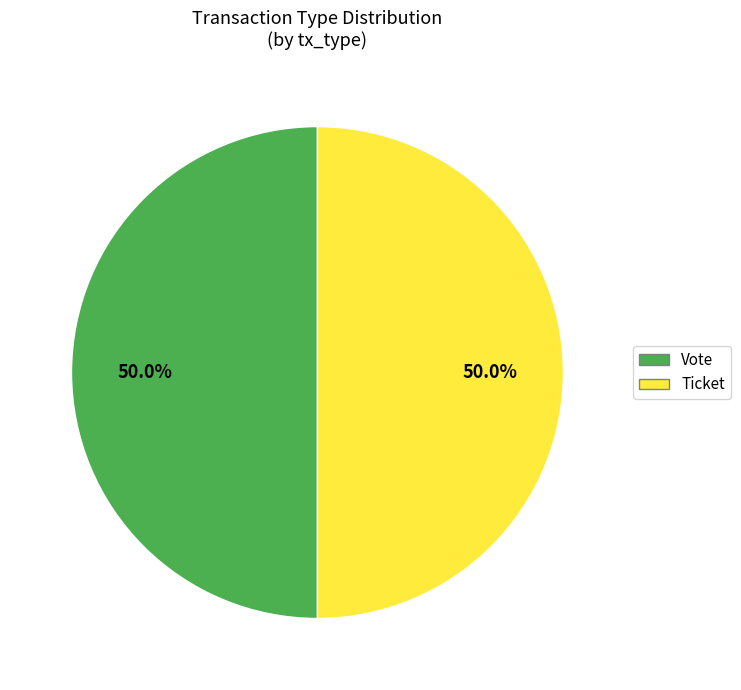

Approximately how many times larger is the value at Ticket compared to Vote?

1.0